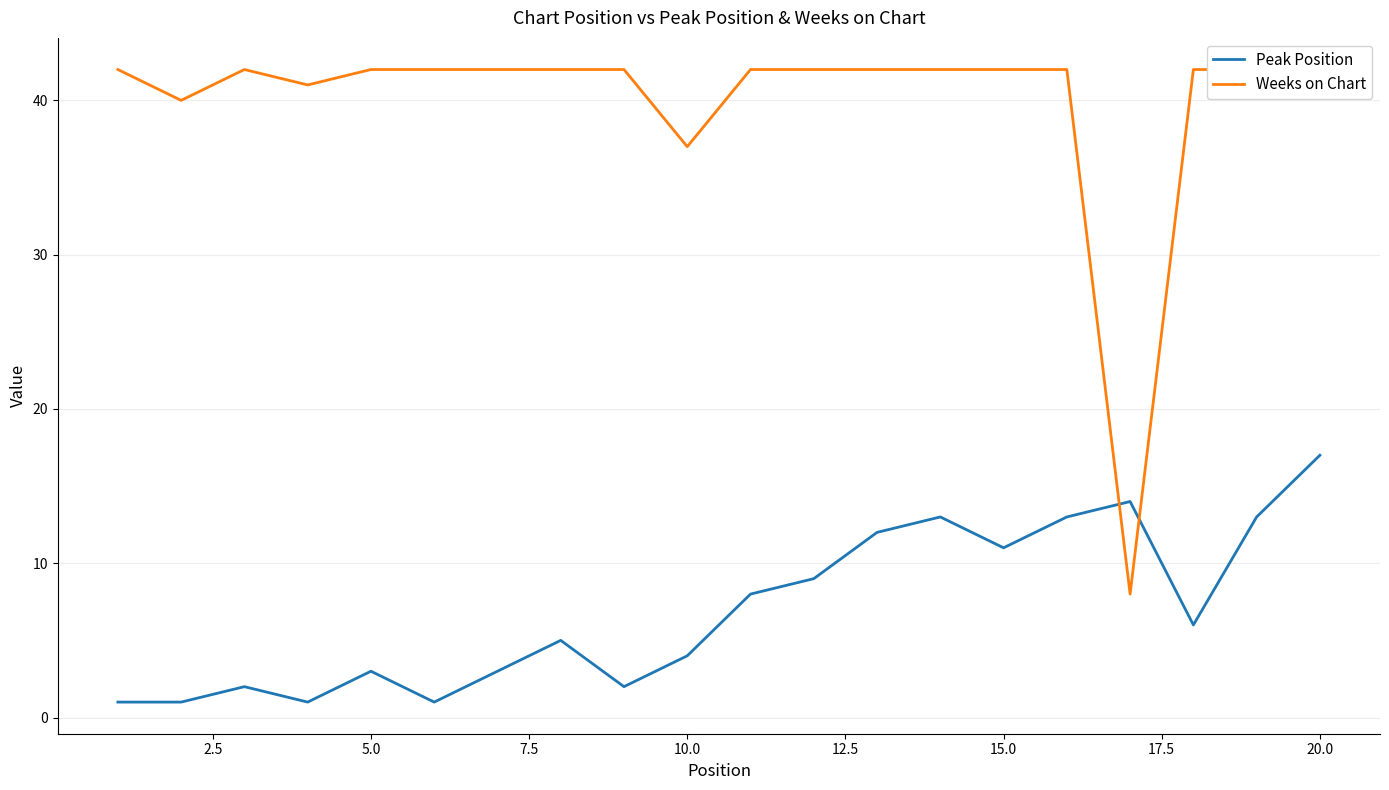

Which category has the highest value in the Peak Position series?

20.0